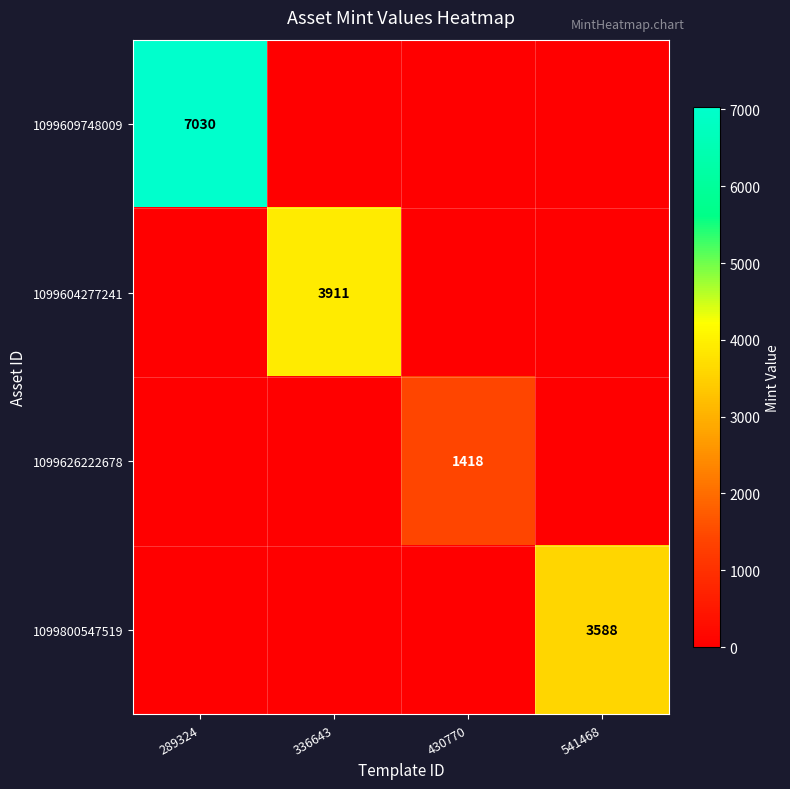

The 1099800547519 series shows 5125 at 541468. True or false?

False